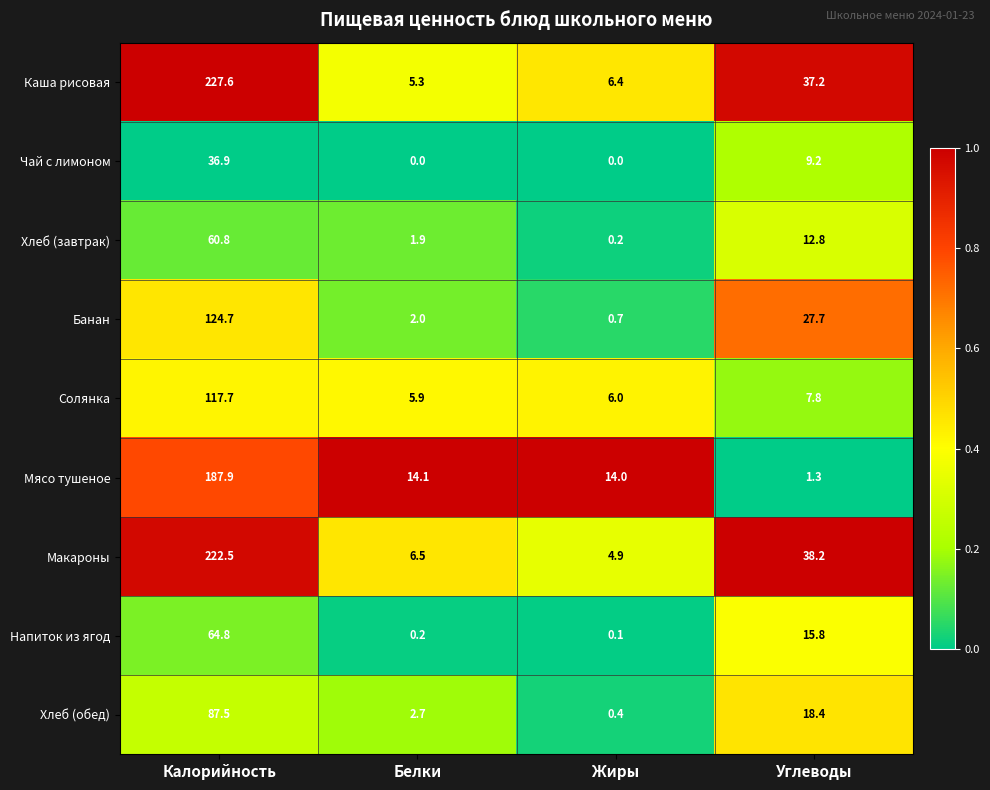

At which category does the chart reach its peak across all series?

Калорийность